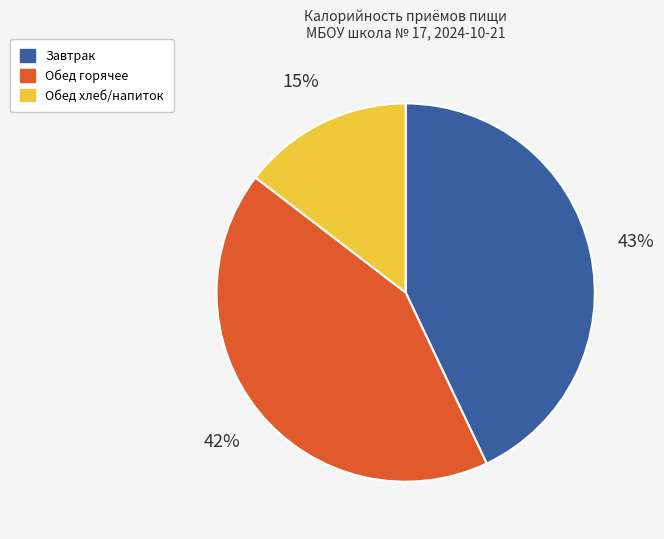

Rank the categories by value from lowest to highest.

Обед хлеб/напиток, Обед горячее, Завтрак